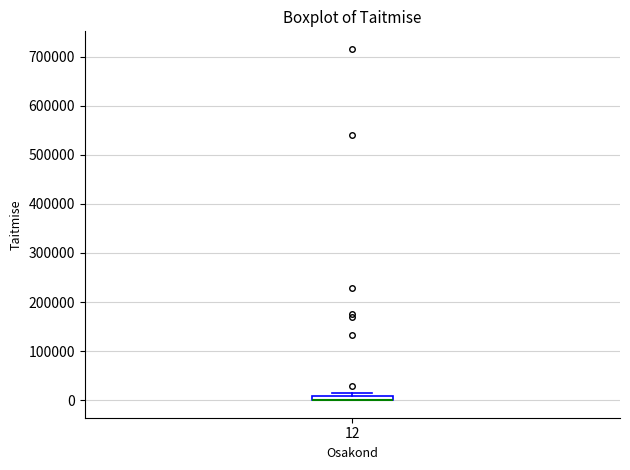

Where is the lower edge of the box at x = 12 on the y-axis? The values are not printed on the chart, so give them approximately, as read against the axis.

0